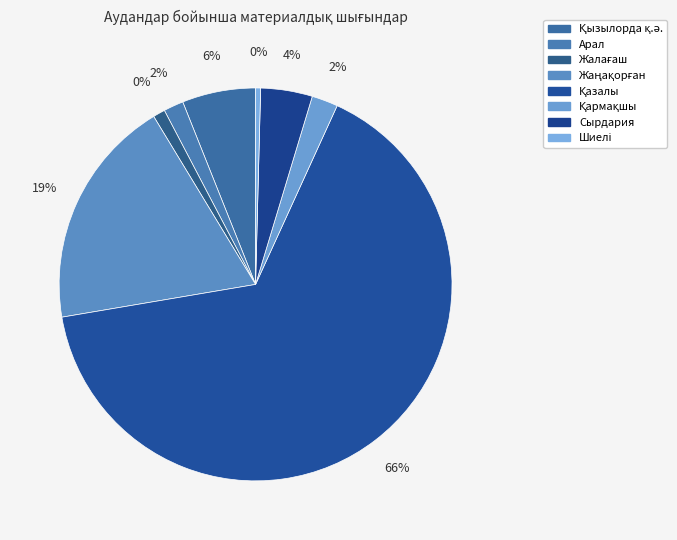

Which slice is the smallest?

Шиелі